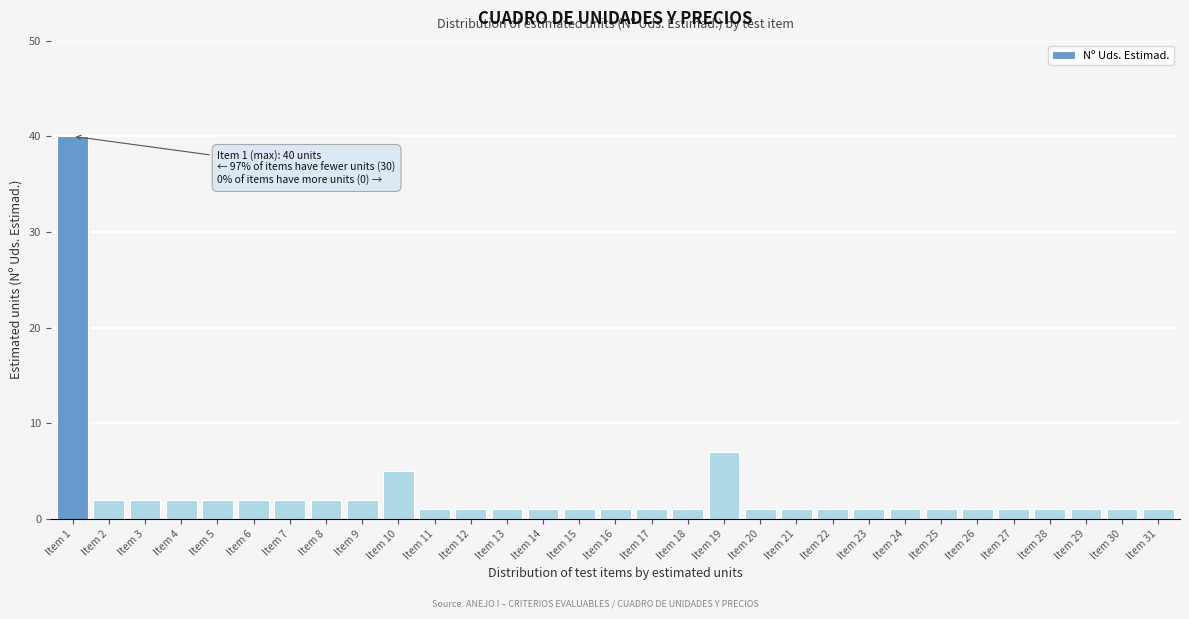

What is the average value?

3